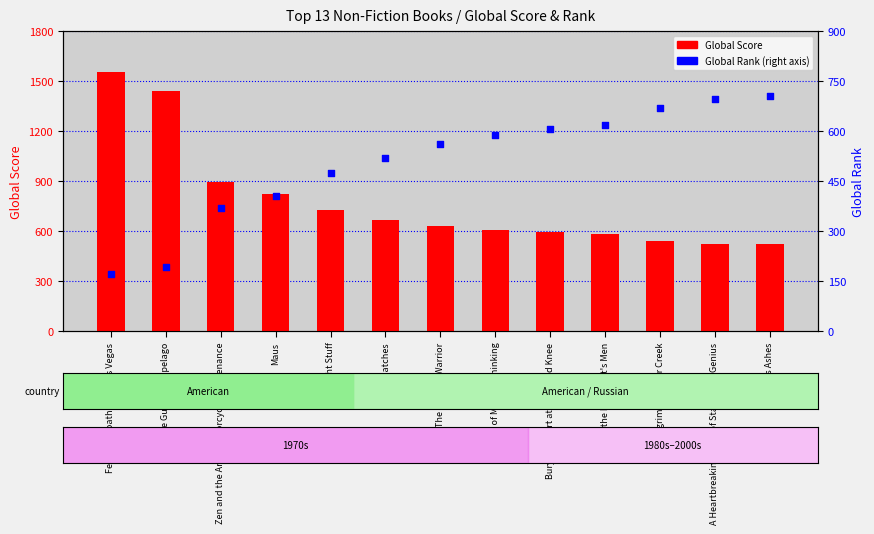

At which category is the sum across all series the highest?

Fear and Loathing in Las Vegas